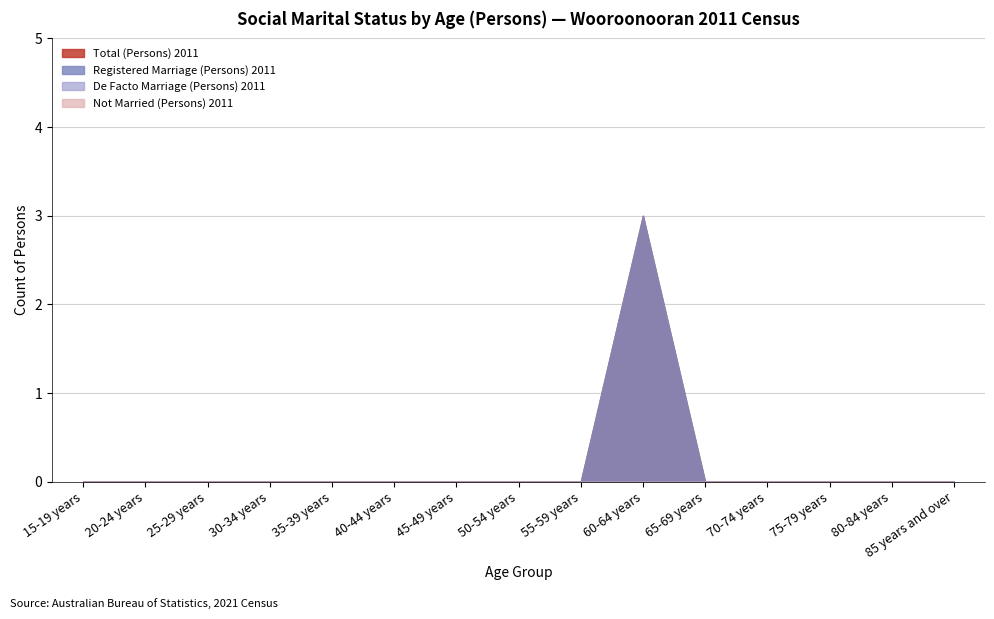

True or false: Registered Marriage (Persons) 2011 and Total (Persons) 2011 cross at least once.

False